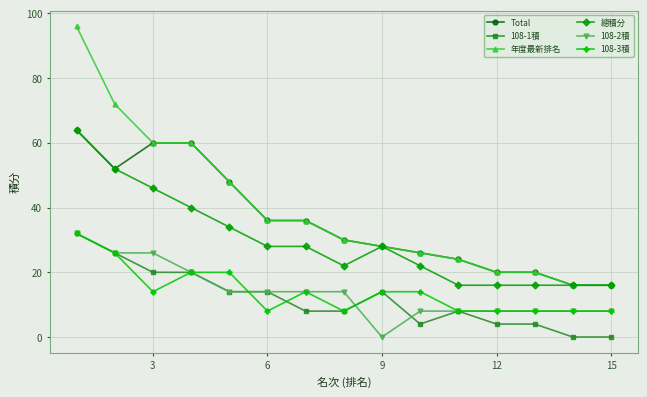

What is the value of the Total point at the 13th from the left?

20.0